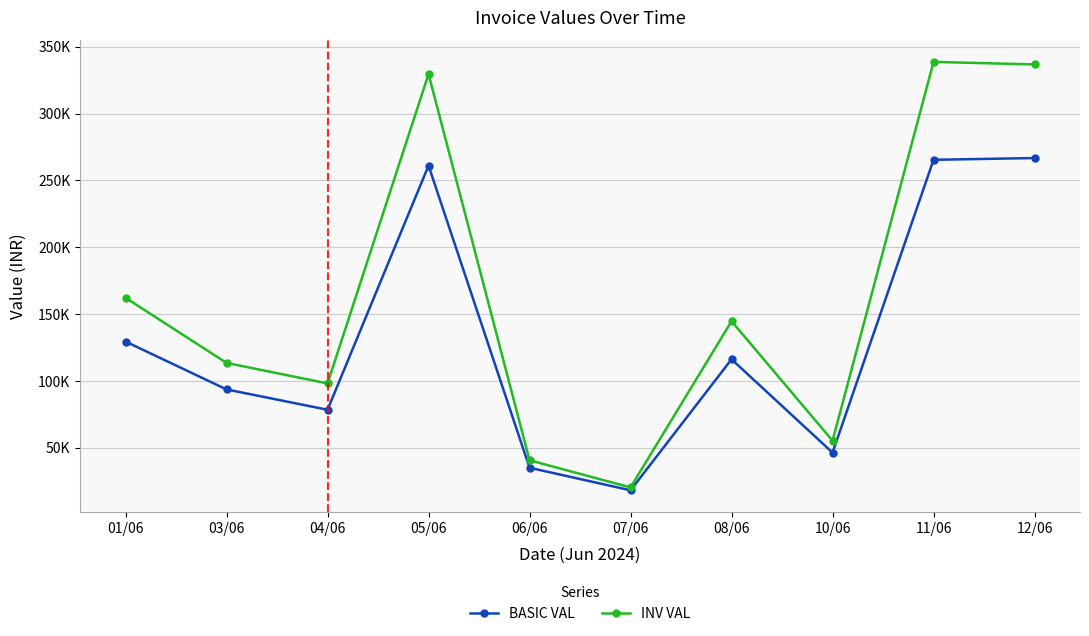

The BASIC VAL series shows 93559.8 at 03/06. True or false?

True